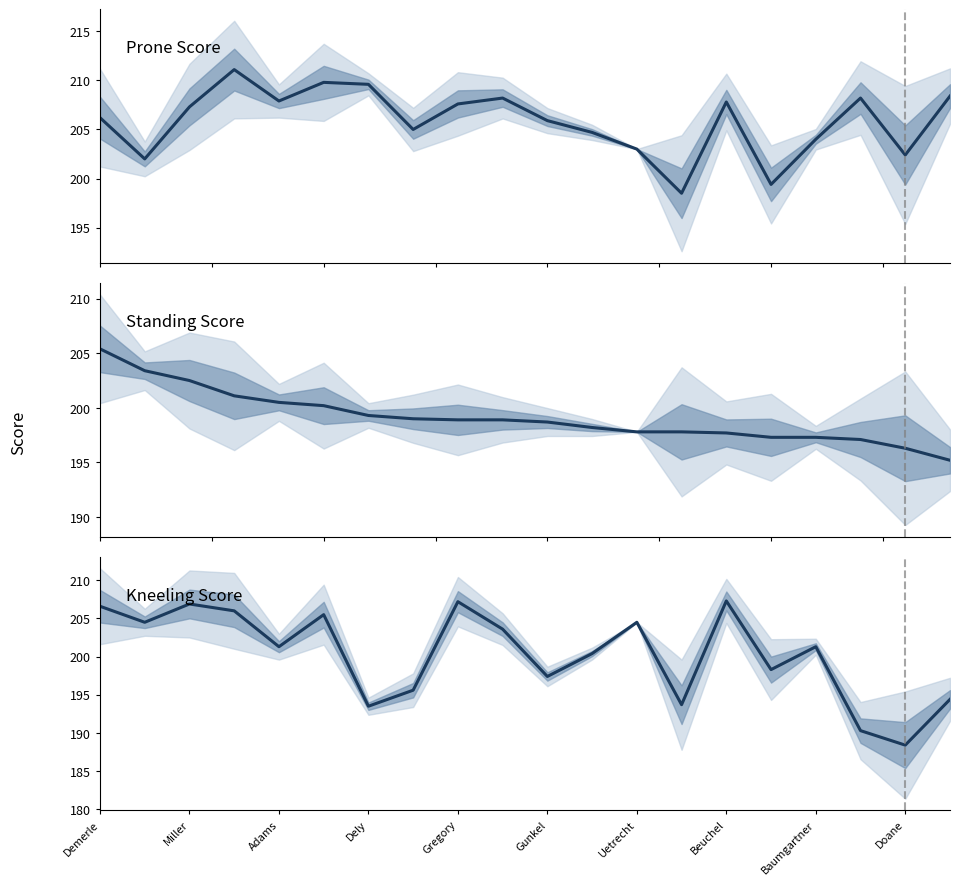

How many data points in Standing Score are less than 198?

8